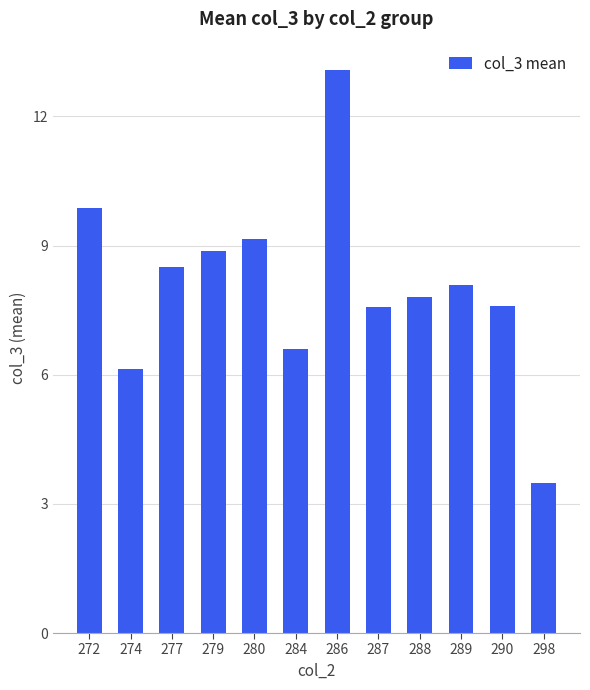

Reading left to right, transcribe all the data shown in this chart.

9.9	6.1	8.5	8.9	9.2	6.6	13.1	7.6	7.8	8.1	7.6	3.5